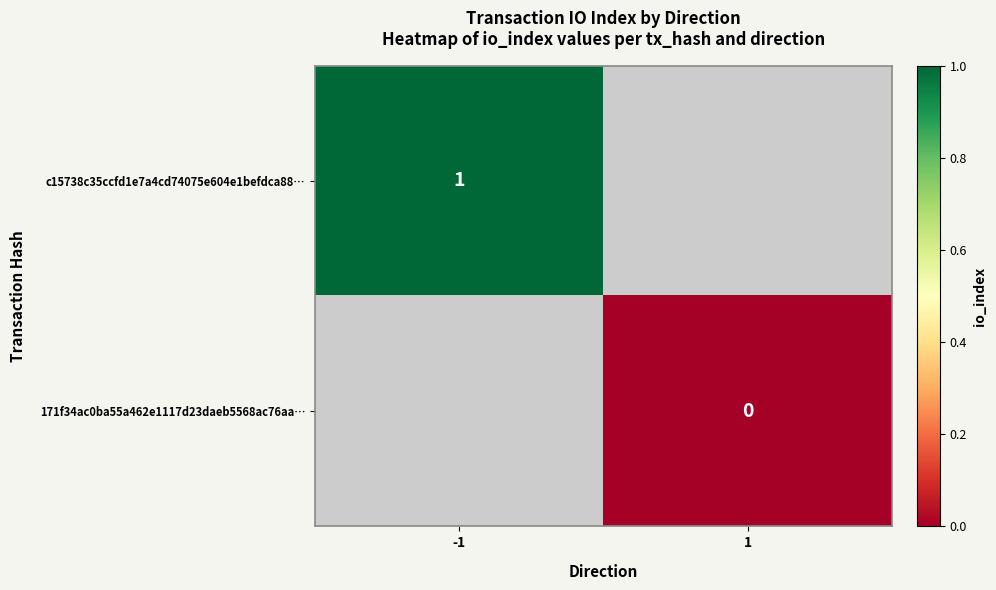

Is it true that c15738c35ccfd1e7a4cd74075e604e1befdca88… equals 1 at -1?

True